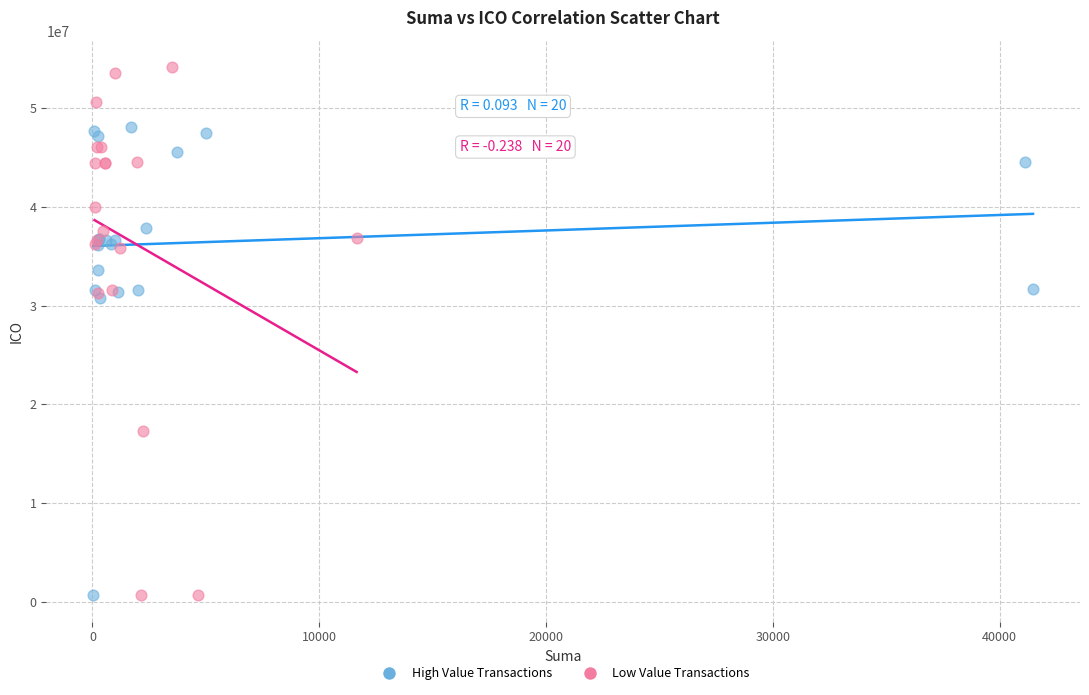

Which series has the largest Y range (max minus min)?

Low Value Transactions